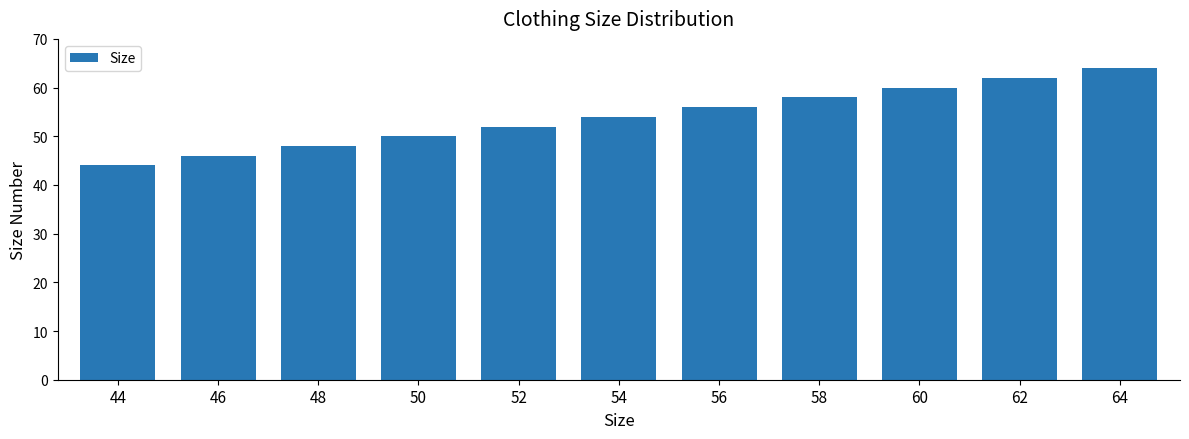

True or false: the data shows 36 at 60.

False